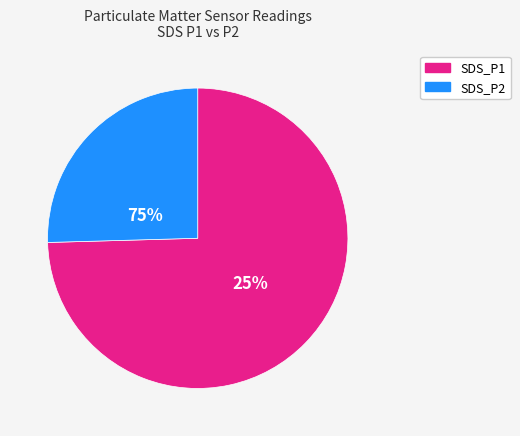

What percentage do SDS_P1 and SDS_P2 together represent?

100.0%